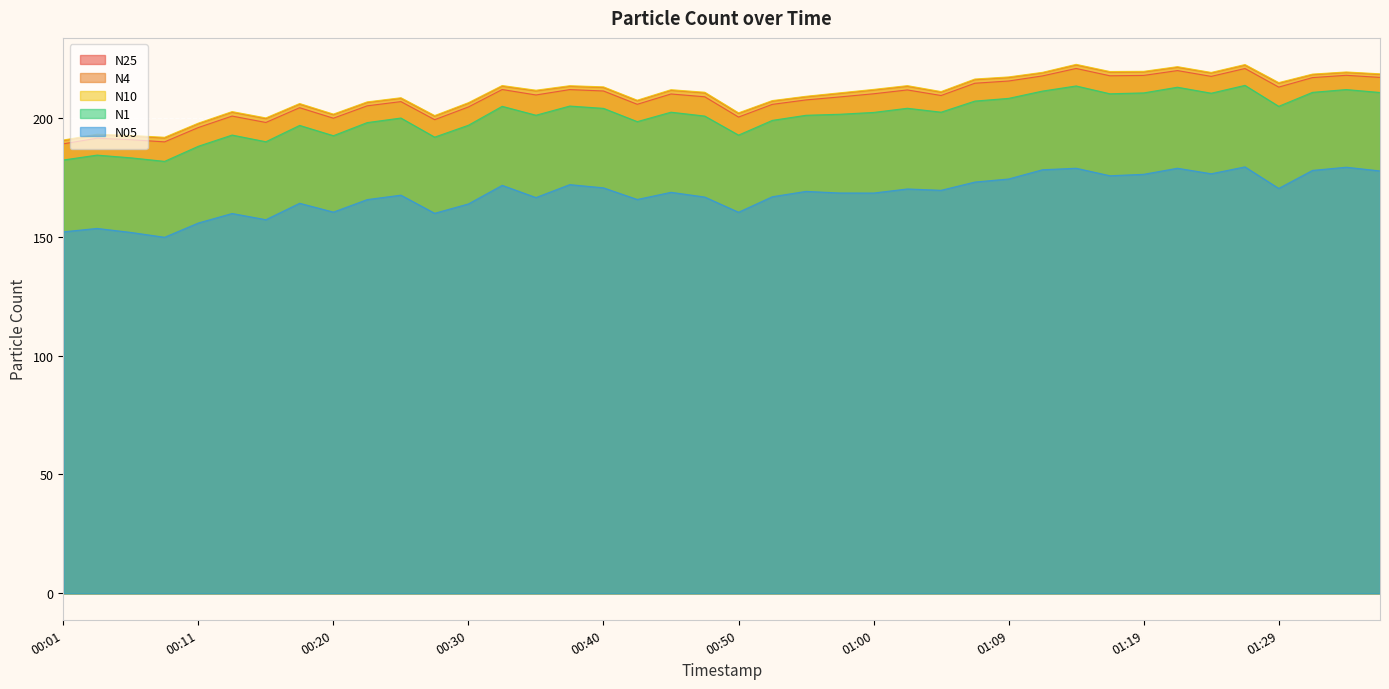

True or false: N05 and N10 cross at least once.

False